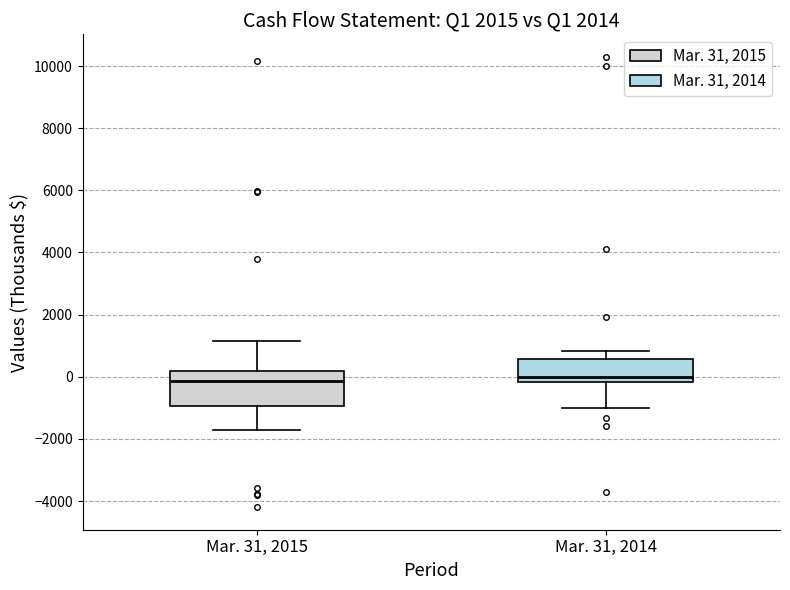

Reading left to right, read every box against the y-axis: the position of its median line, the range the box covers, and the ends of its whiskers. The values are not printed on the chart, so give them approximately, as read against the axis.

Mar. 31, 2015: median -200, box -1000 to 200, whiskers -1800 to 1200
Mar. 31, 2014: median 0, box -200 to 600, whiskers -1000 to 800